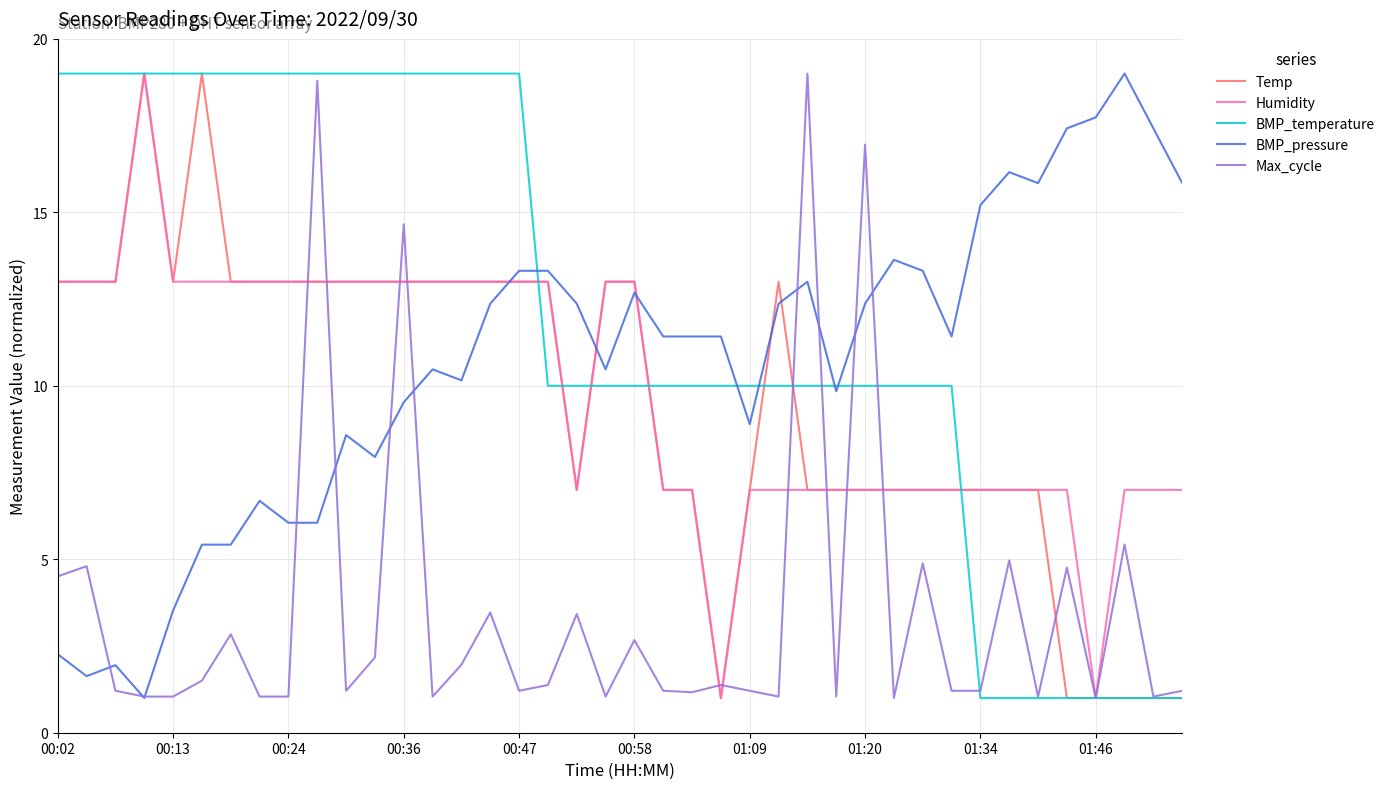

What is the minimum value for Humidity?

1.0